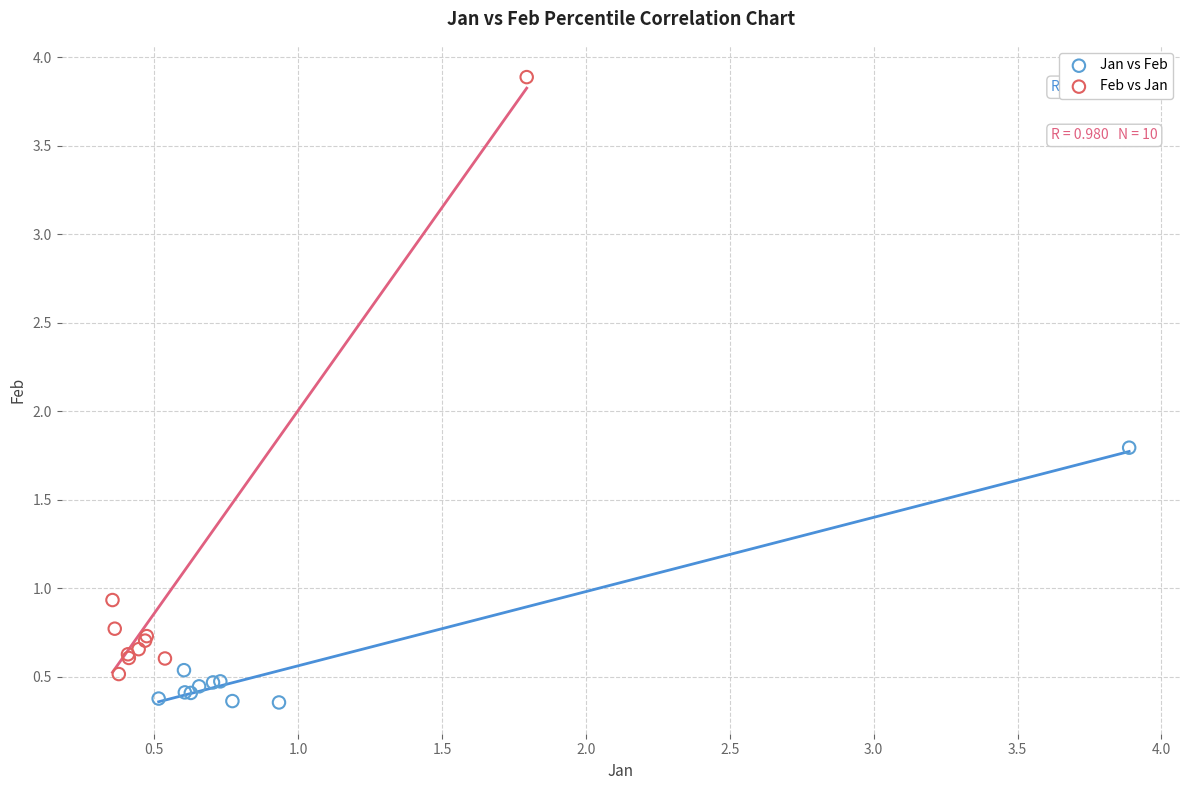

What are all the series names shown in the legend?

Jan vs Feb, Feb vs Jan